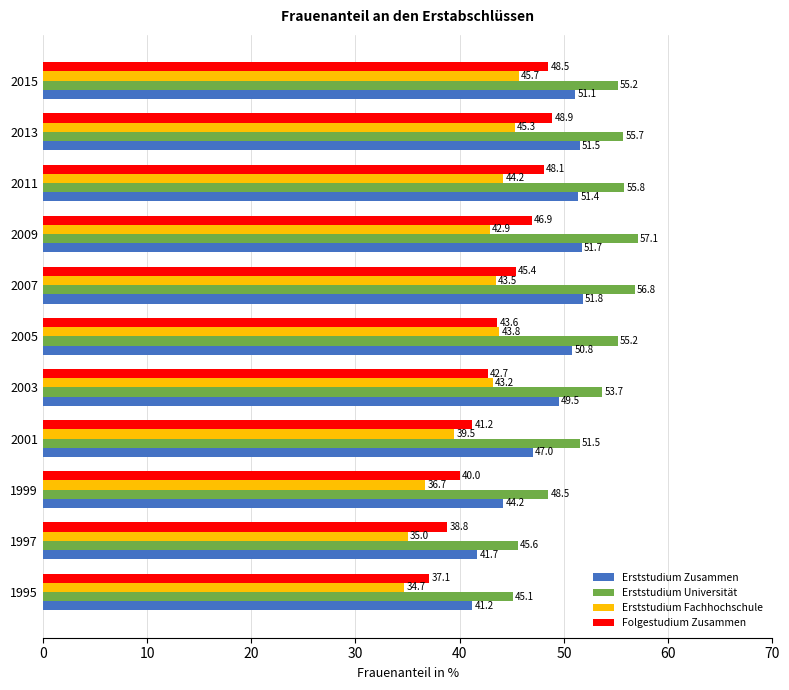

What is the difference between the maximum and minimum values in the Folgestudium Zusammen series?

11.8